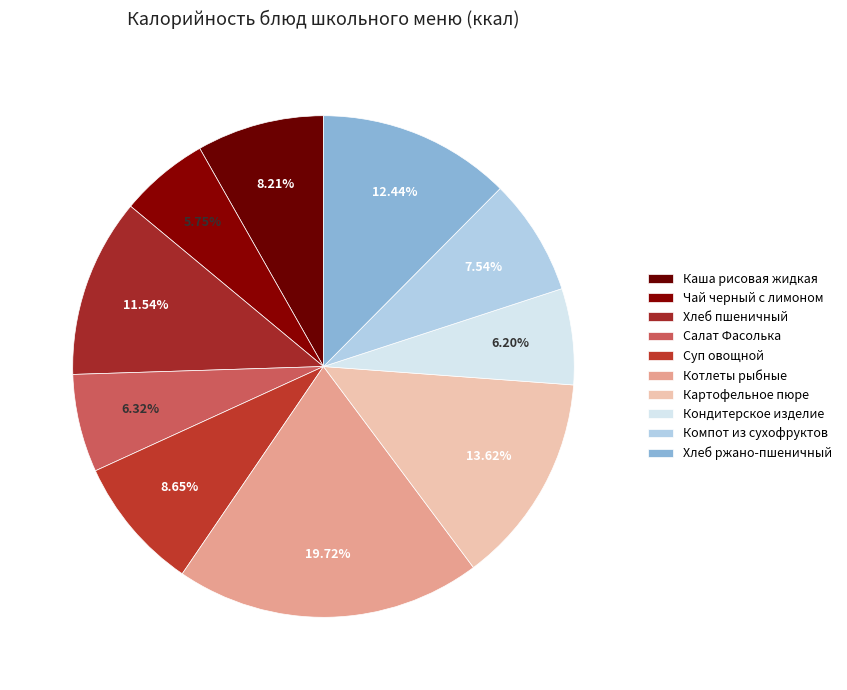

What is the change in value from Чай черный с лимоном to Суп овощной?

+29.6